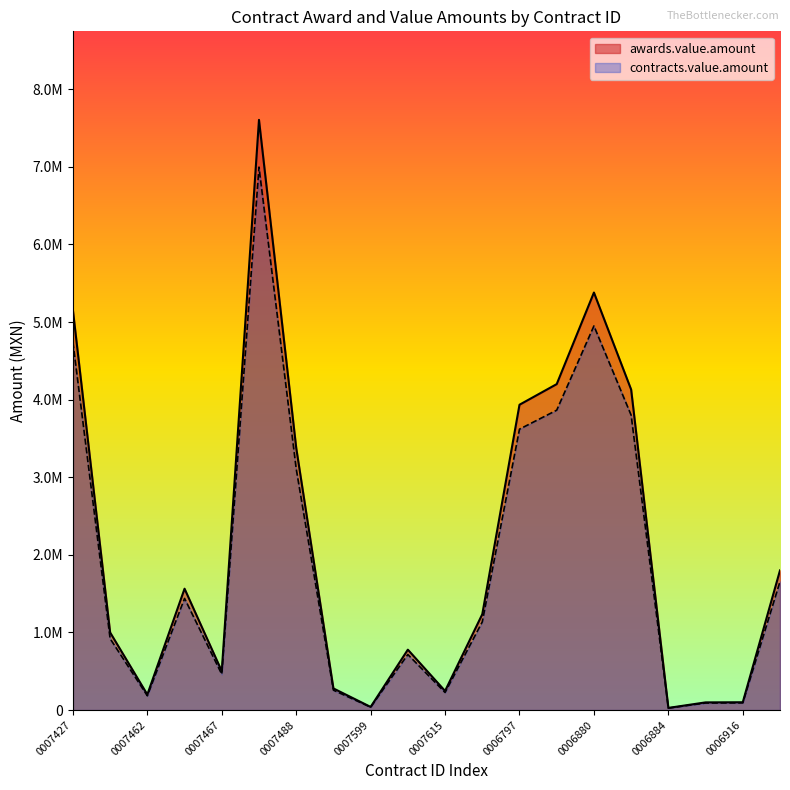

How many categories are shown in the chart?

20